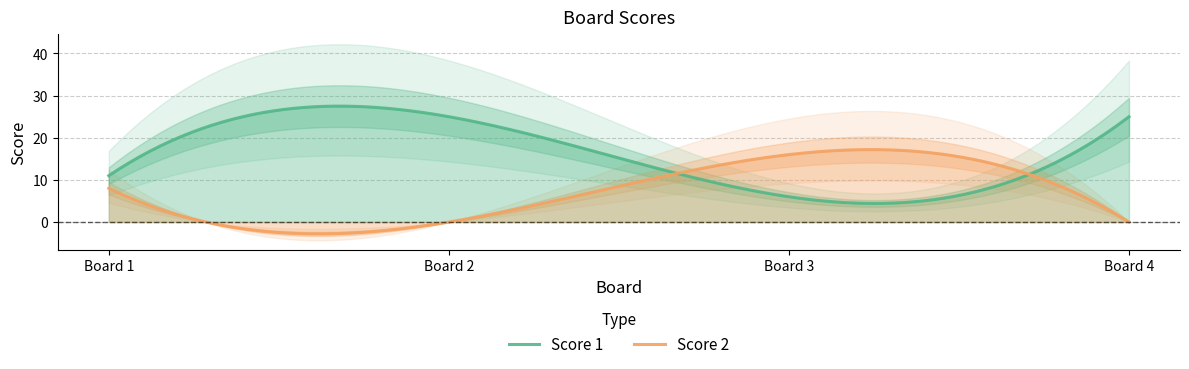

What is the sum of the Score 2 values at 3 and 1?

24